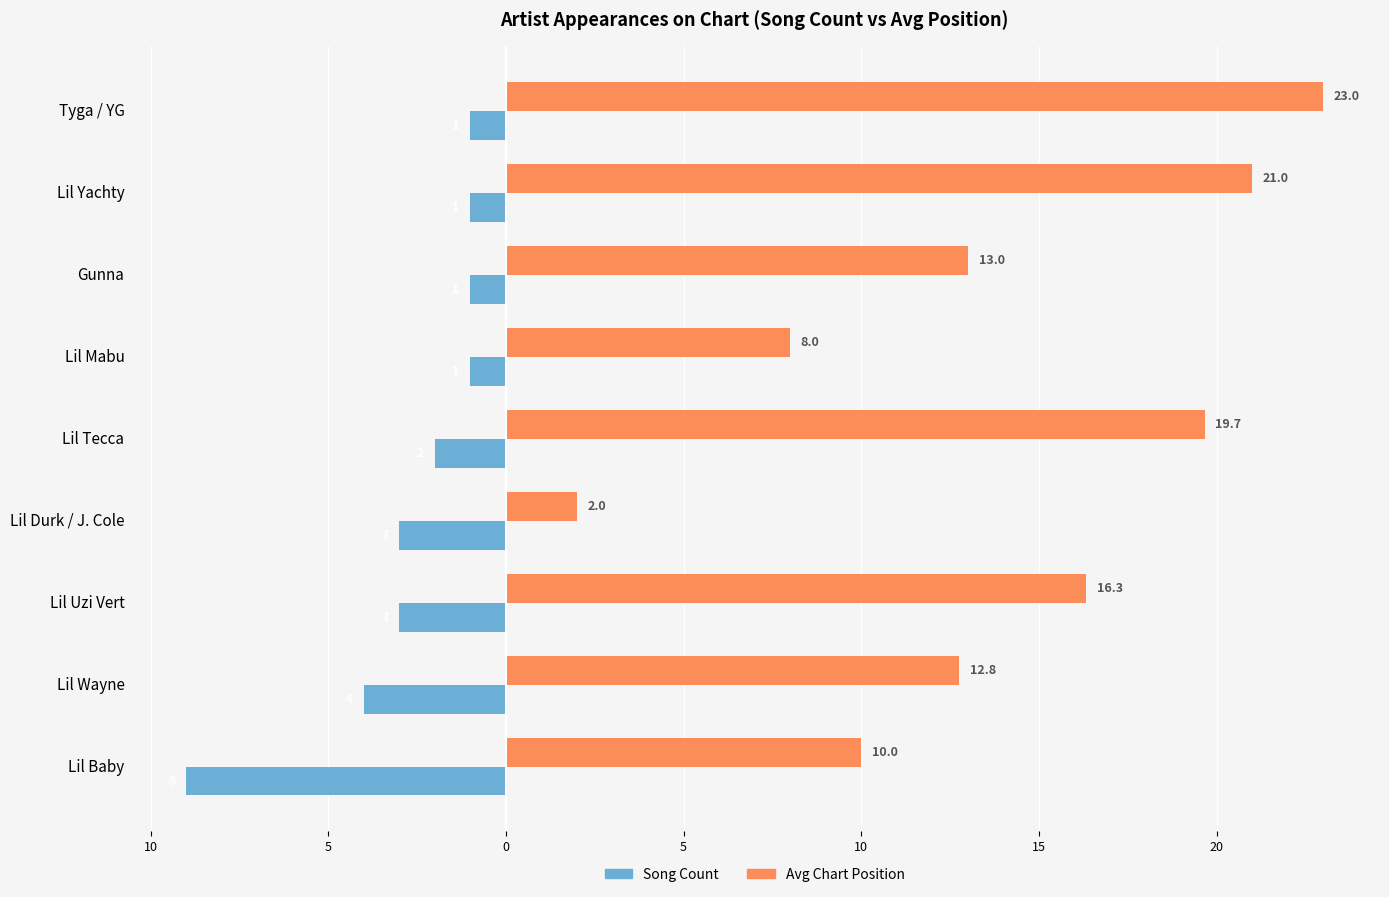

What are all the series names shown in the legend?

Song Count, Avg Chart Position